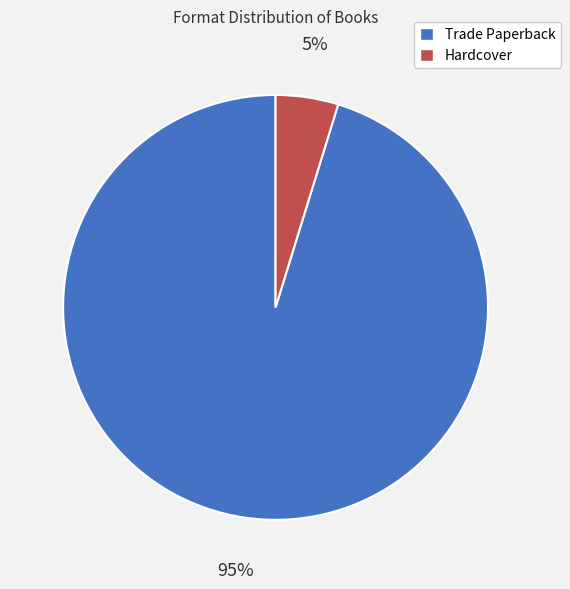

To the nearest percent, what percentage of the pie is Hardcover?

5%